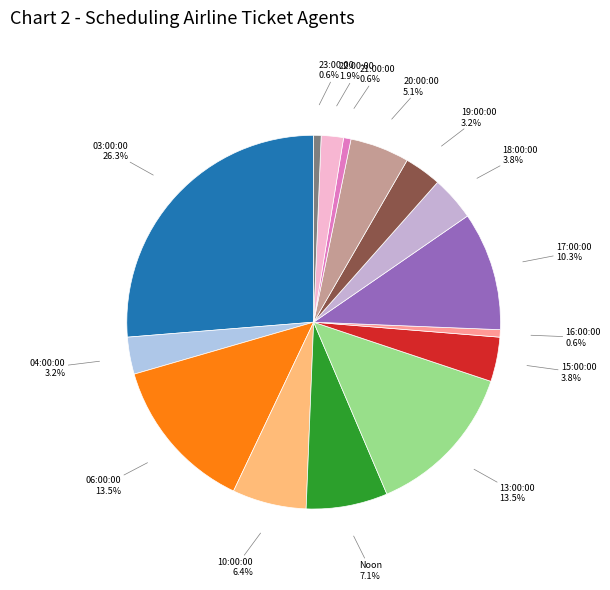

Is there any slice that represents more than half of the pie?

No